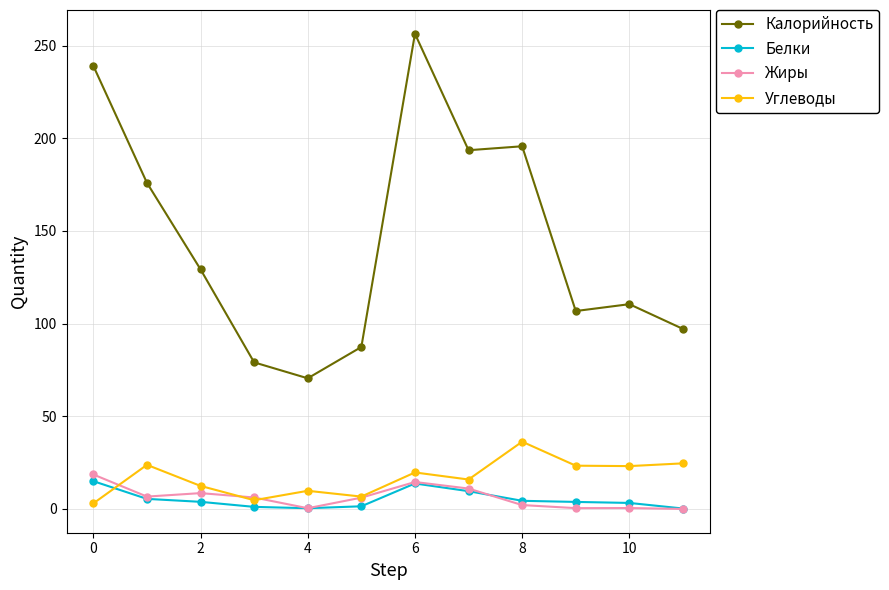

Which series has the largest total across all categories?

Калорийность